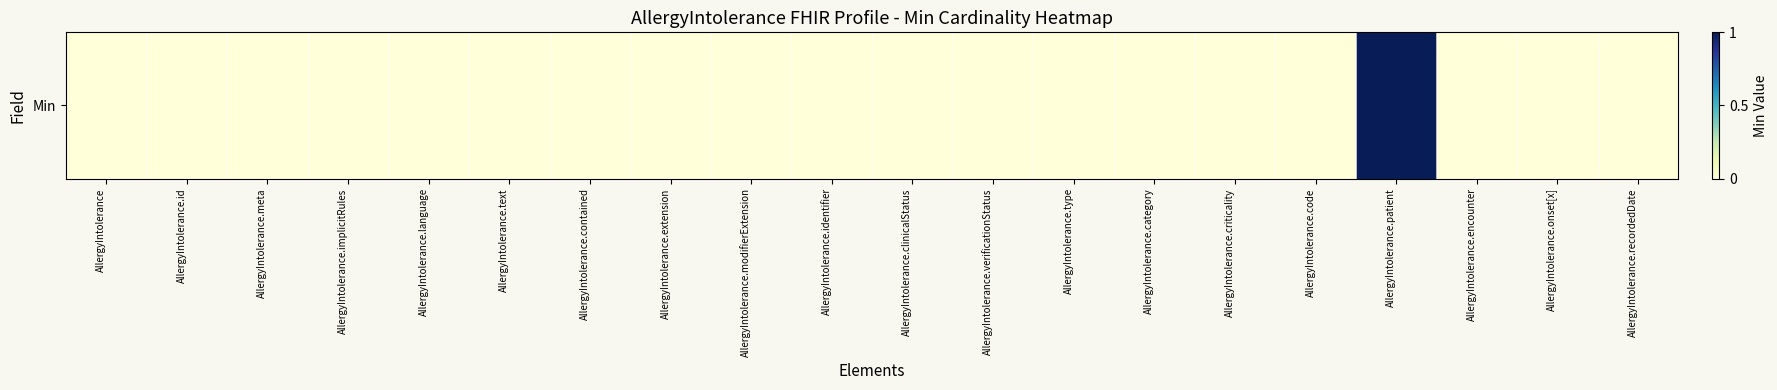

Between AllergyIntolerance.category and AllergyIntolerance.clinicalStatus, which is larger?

AllergyIntolerance.category